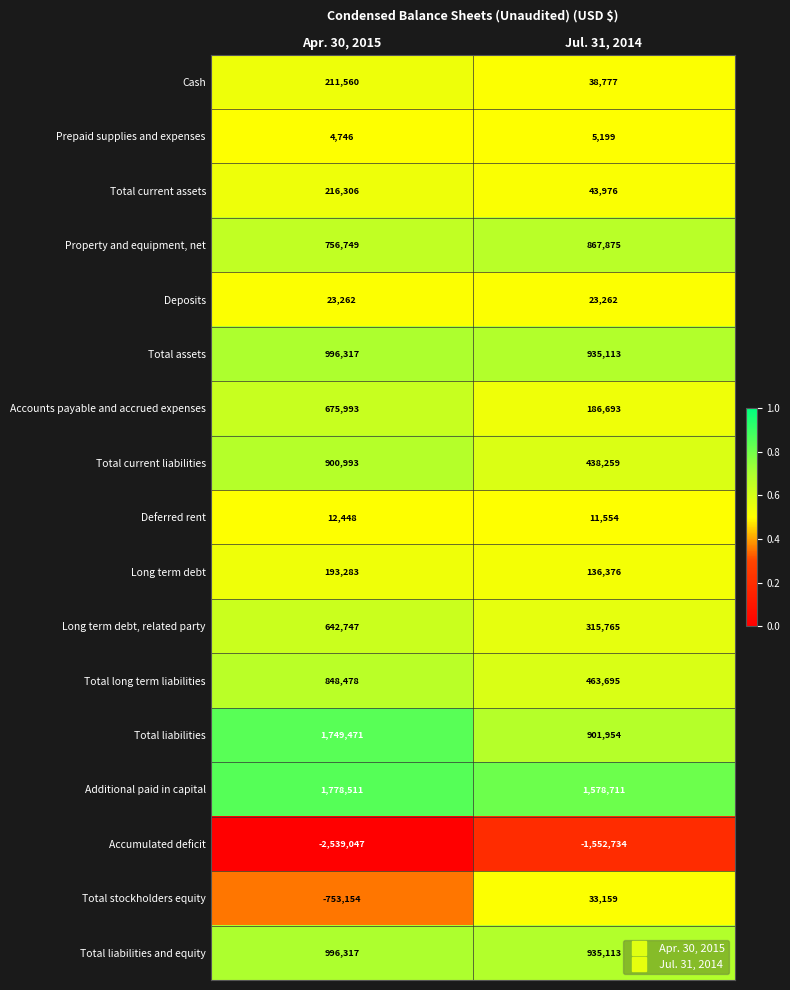

At which label does Accumulated deficit reach its minimum?

Apr. 30, 2015